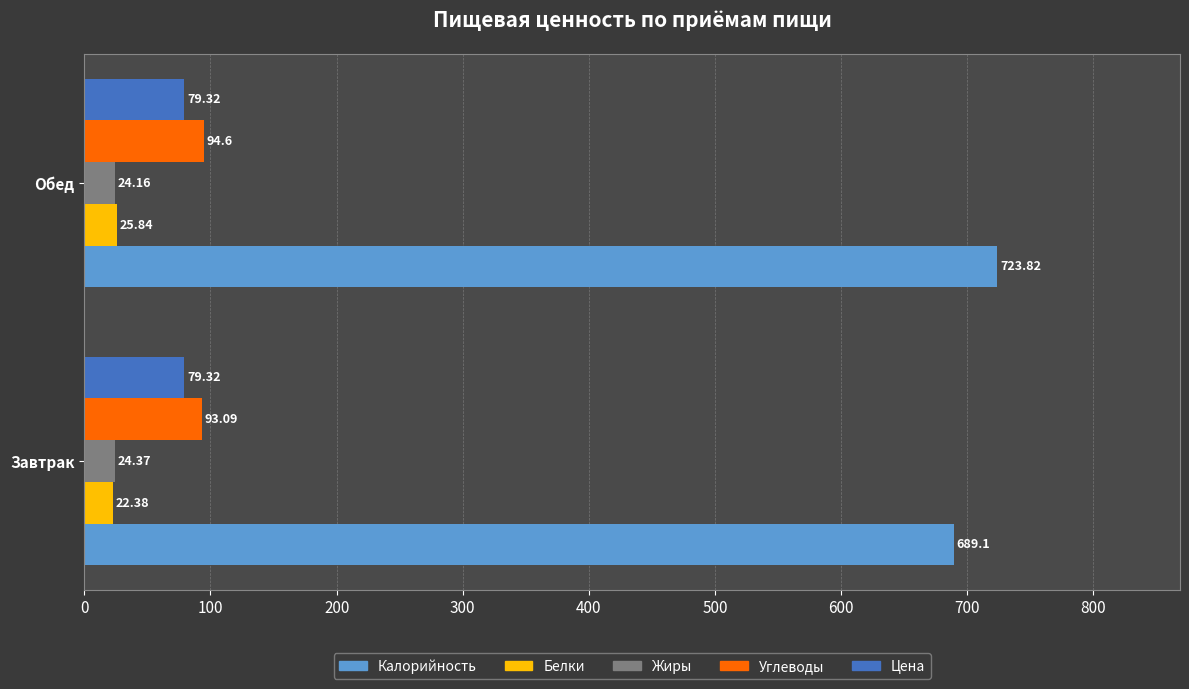

How many values in the Белки series exceed 25?

1